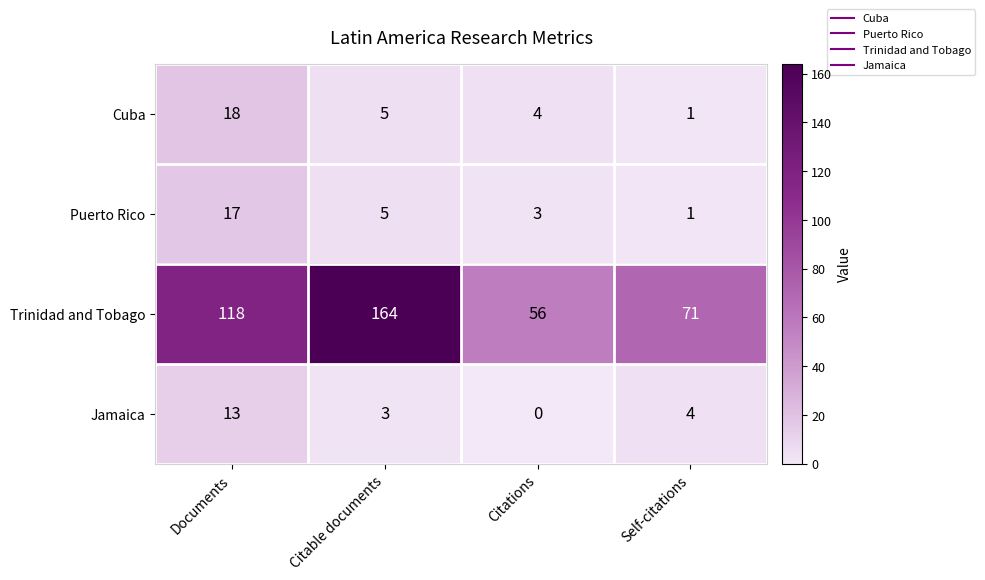

What is the spread (max minus min) of values at Citable documents?

161